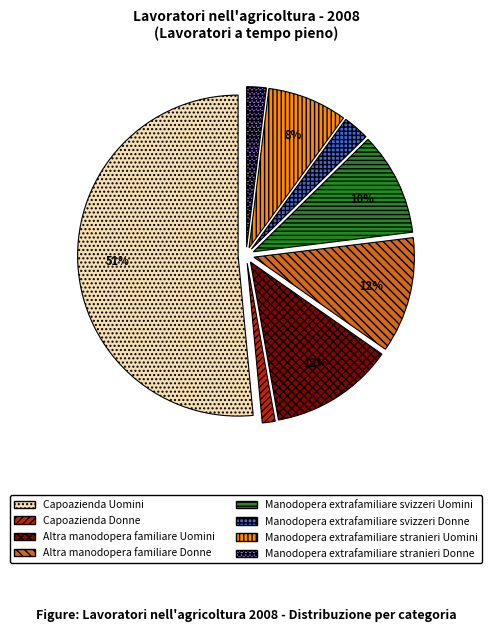

To the nearest percent, what is the average slice percentage?

12%